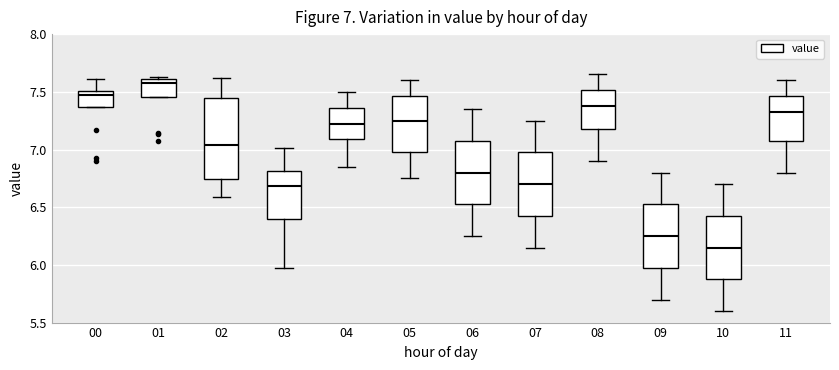

Which box is the tallest, from its lower edge to its upper edge?

02